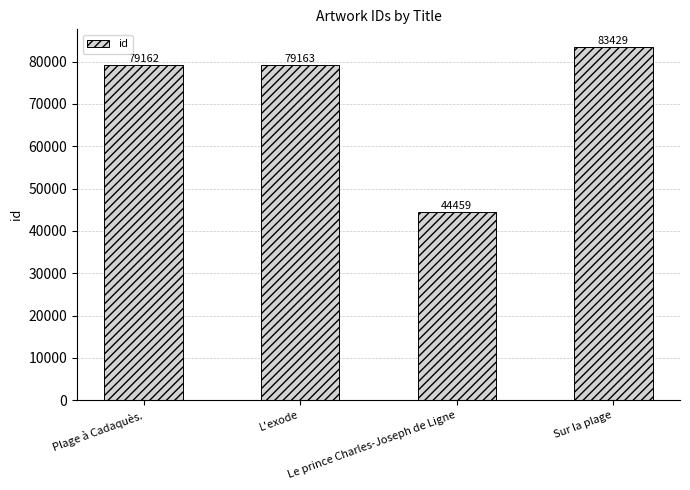

Which label corresponds to the smallest value in the chart?

Le prince Charles-Joseph de Ligne